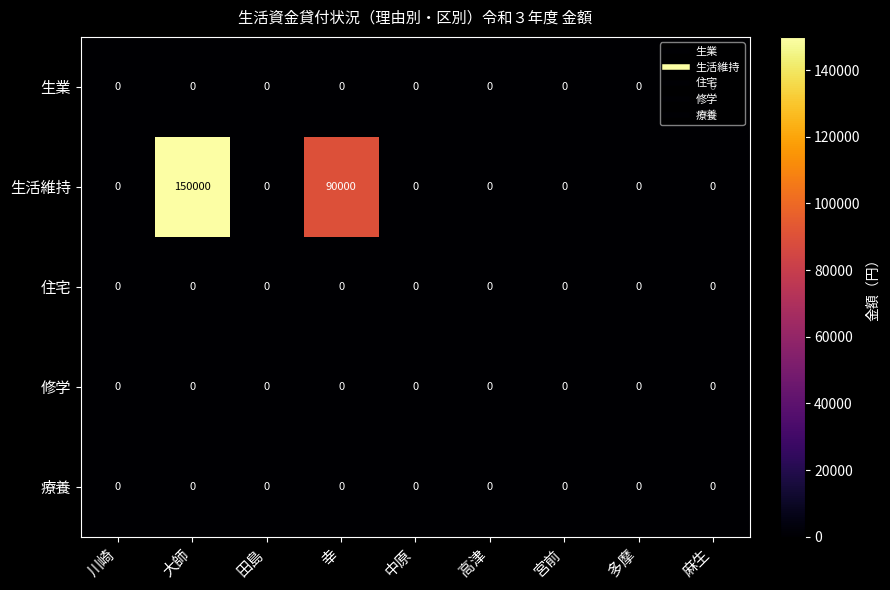

Which series has the largest total across all categories?

生活維持